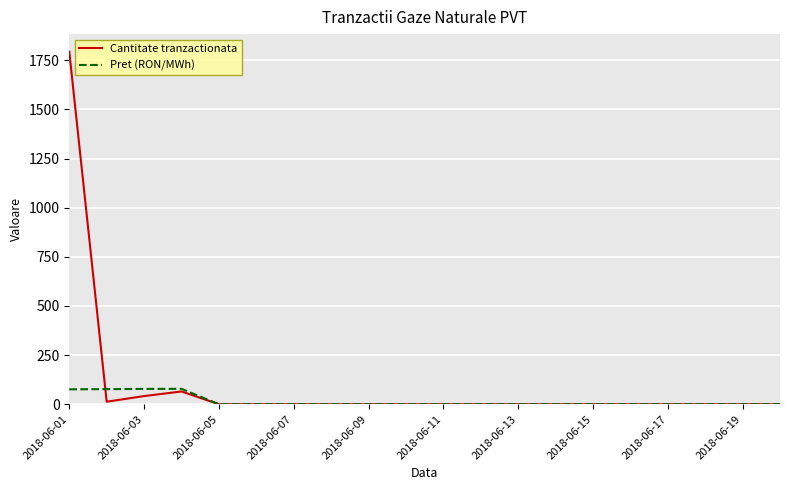

List the series in order of their overall mean, lowest first.

Pret (RON/MWh), Cantitate tranzactionata